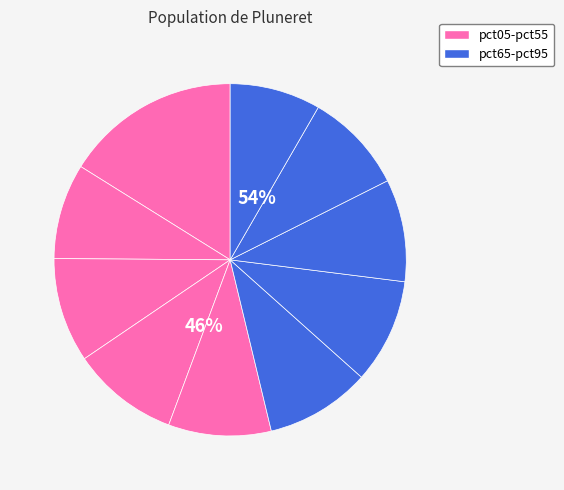

What is the smallest slice in the pie chart?

pct95